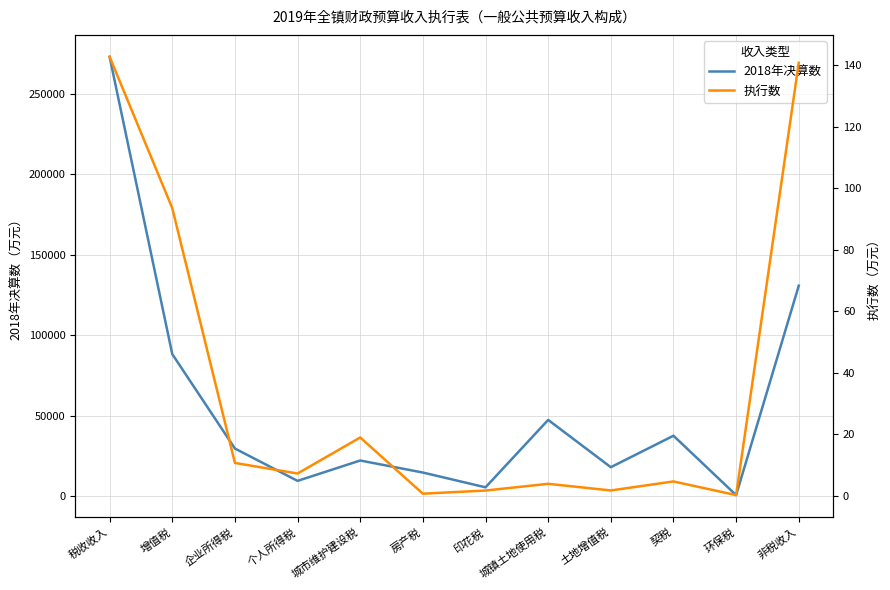

At which label does 执行数 reach its peak?

税收收入